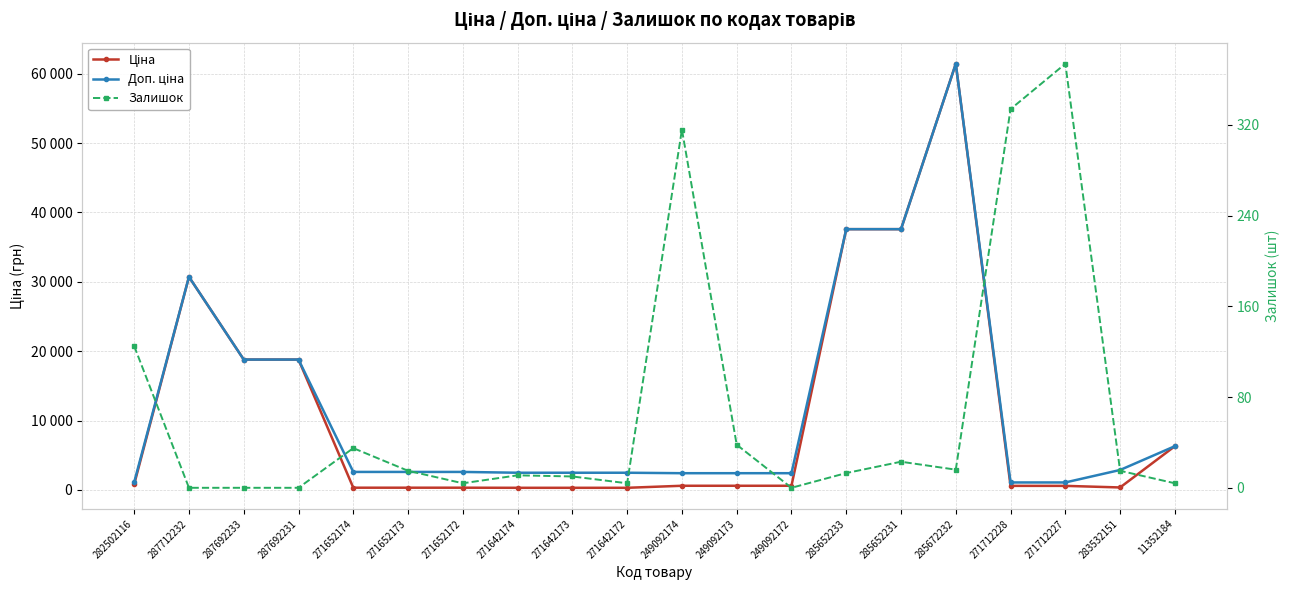

What is the total value across all series at 271652173?

2938.1